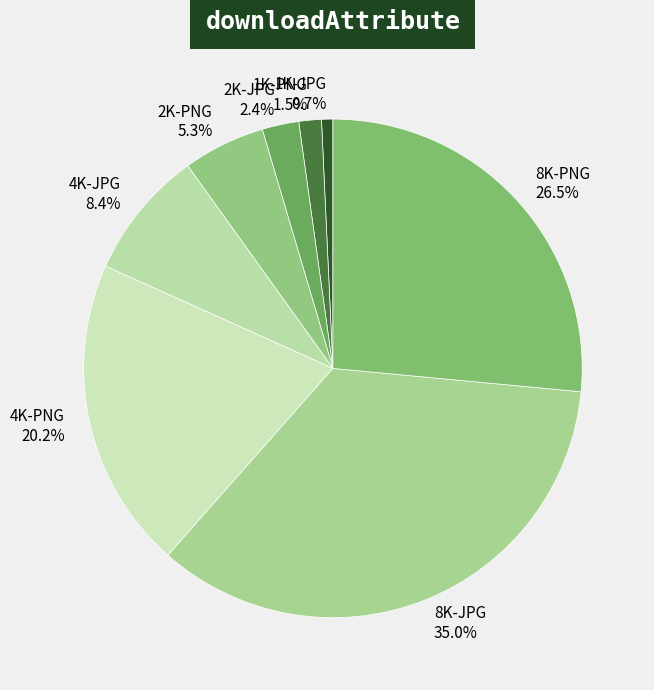

Is it true that 2K-JPG is 13% of the pie?

False